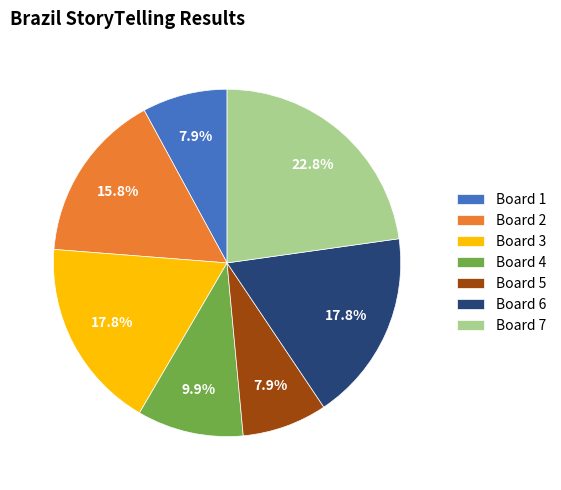

Is there any slice that represents more than half of the pie?

No